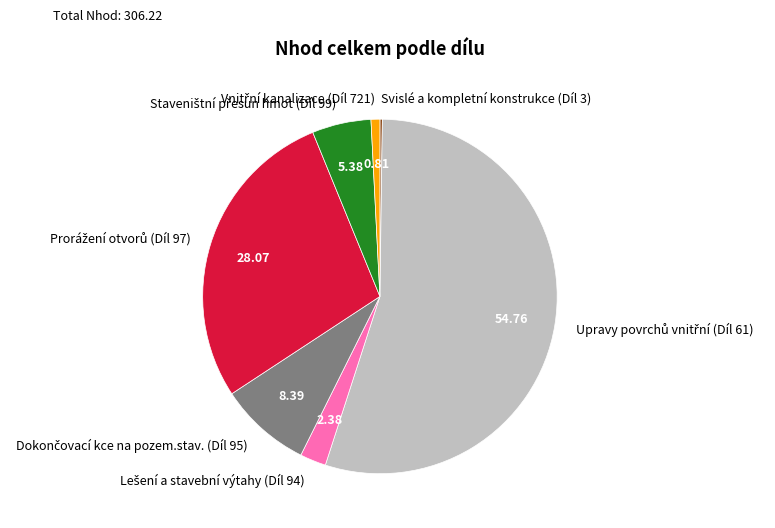

Is there any slice that represents more than half of the pie?

Yes